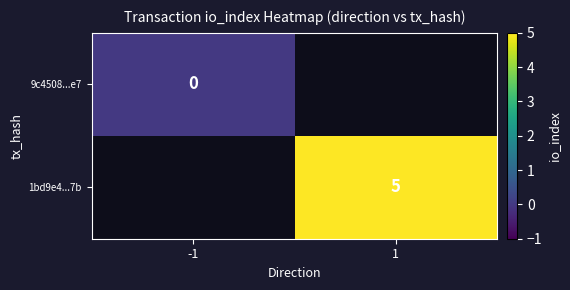

Is the value of 1bd9e4...7b at 1 greater than the value of 9c4508...e7 at -1?

Yes